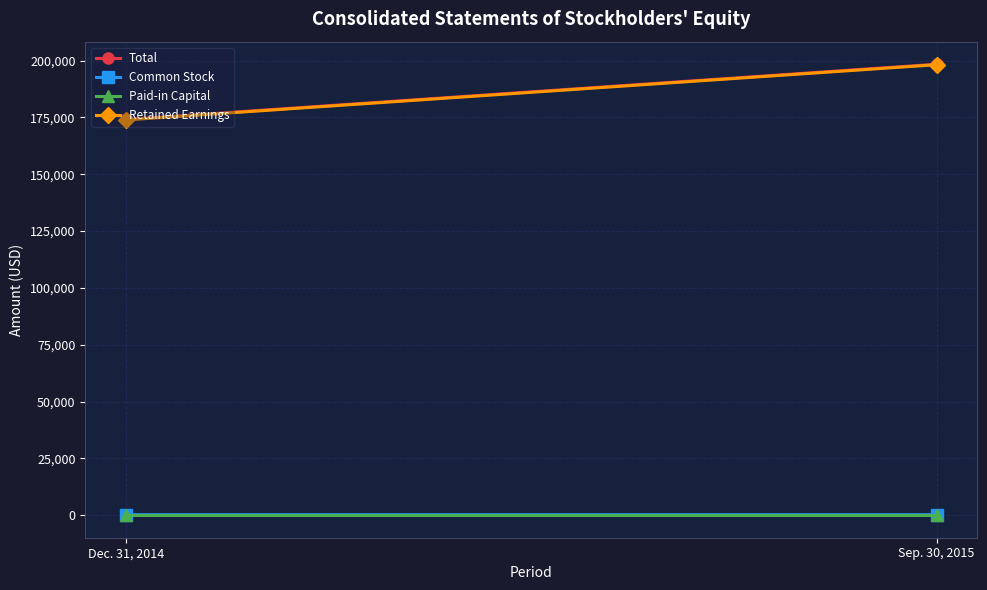

Rank the series by their maximum value, from highest to lowest.

Total, Retained Earnings, Common Stock, Paid-in Capital